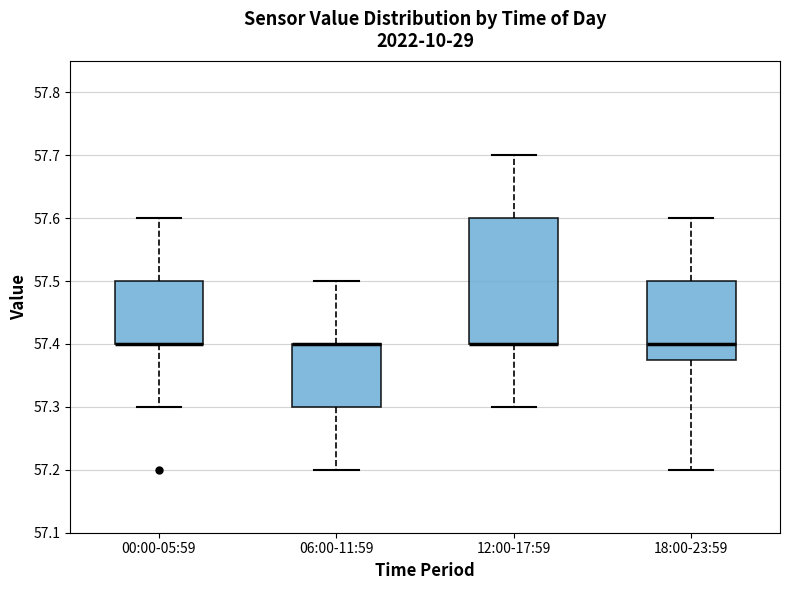

Reading left to right, transcribe this box plot: for each box, give where its median line is, the range the box spans, and where its two whiskers end, as read against the y-axis. The values are not printed on the chart, so give them approximately, as read against the axis.

00:00-05:59: median 57.40 (drawn on the box's lower edge), box 57.40 to 57.50, whiskers 57.30 to 57.60
06:00-11:59: median 57.40 (drawn on the box's upper edge), box 57.30 to 57.40, whiskers 57.20 to 57.50
12:00-17:59: median 57.40 (drawn on the box's lower edge), box 57.40 to 57.60, whiskers 57.30 to 57.70
18:00-23:59: median 57.40, box 57.38 to 57.50, whiskers 57.20 to 57.60